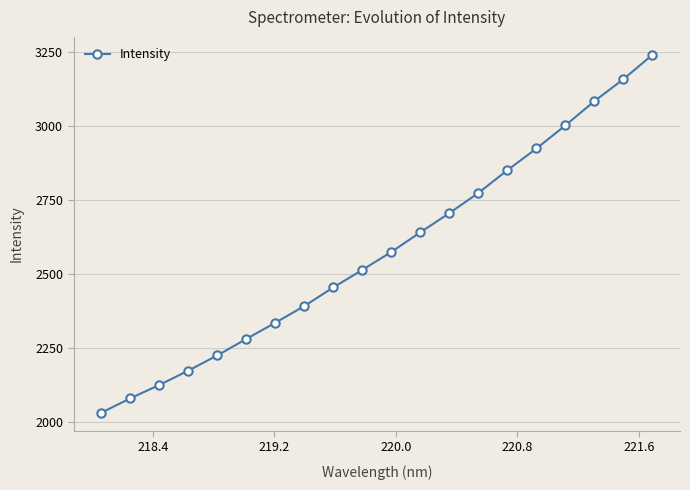

What is the difference between the maximum and minimum values?

1207.1